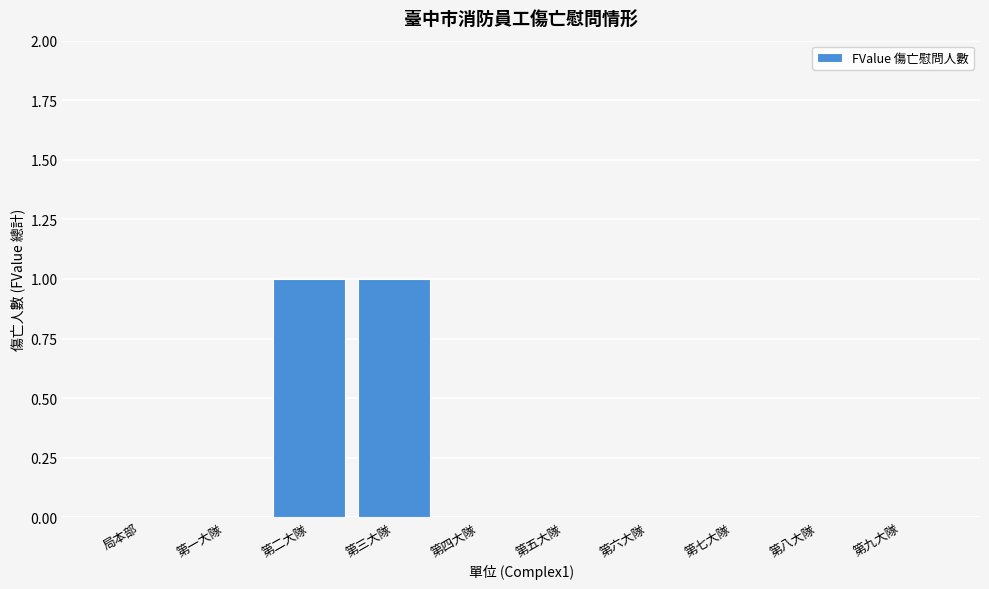

Reading left to right, what are all the values shown in this chart?

局本部=0	第一大隊=0	第二大隊=1	第三大隊=1	第四大隊=0	第五大隊=0	第六大隊=0	第七大隊=0	第八大隊=0	第九大隊=0